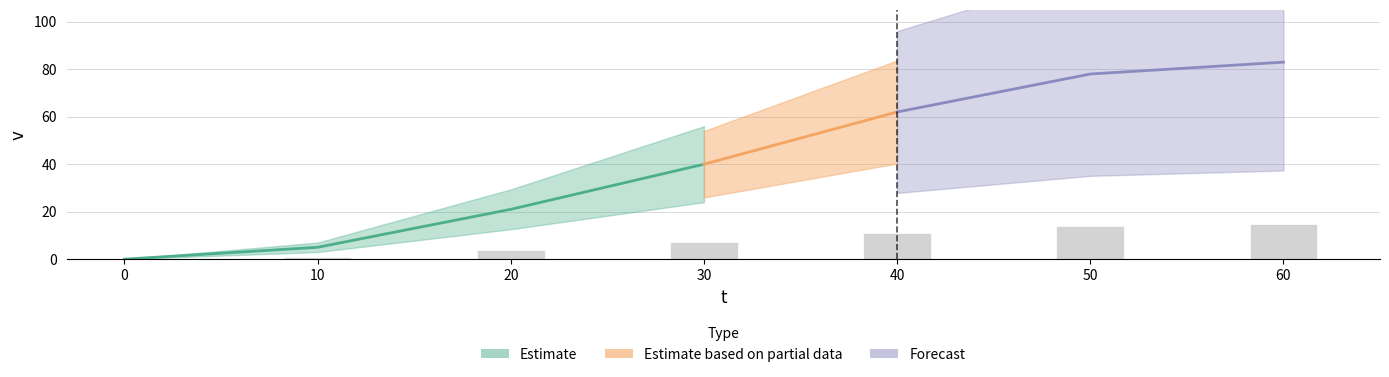

Does the chart contain any negative values?

No